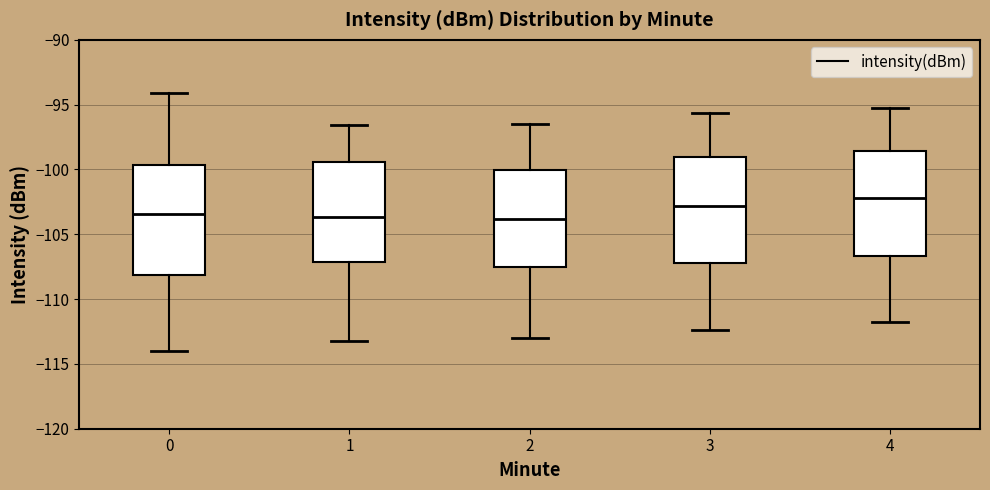

Reading left to right, read every box against the y-axis: the position of its median line, the range the box covers, and the ends of its whiskers. The values are not printed on the chart, so give them approximately, as read against the axis.

0: median -103.5, box -108.0 to -99.5, whiskers -114.0 to -94.0
1: median -103.5, box -107.0 to -99.5, whiskers -113.0 to -96.5
2: median -104.0, box -107.5 to -100.0, whiskers -113.0 to -96.5
3: median -103.0, box -107.0 to -99.0, whiskers -112.5 to -95.5
4: median -102.0, box -106.5 to -98.5, whiskers -112.0 to -95.0